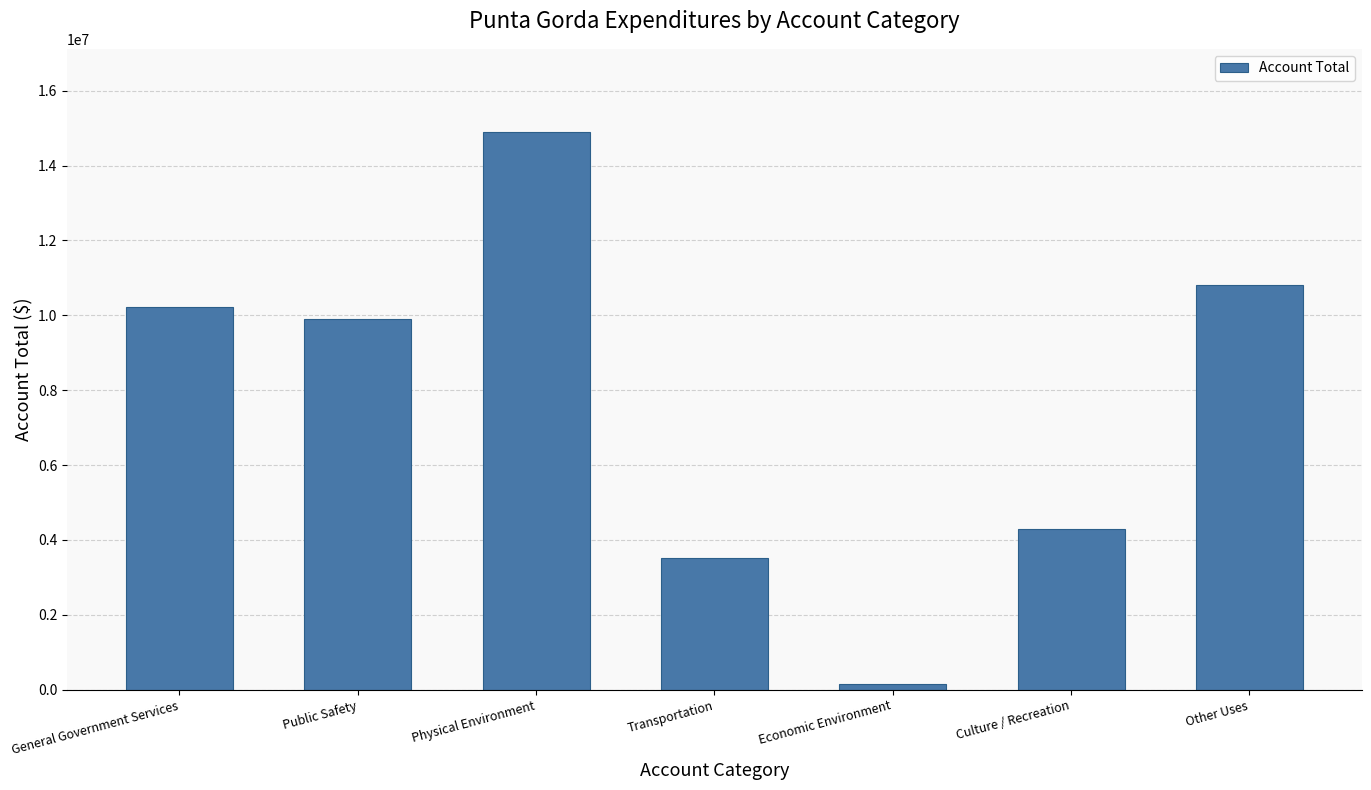

Is it true that the value at Public Safety is 14591937?

False